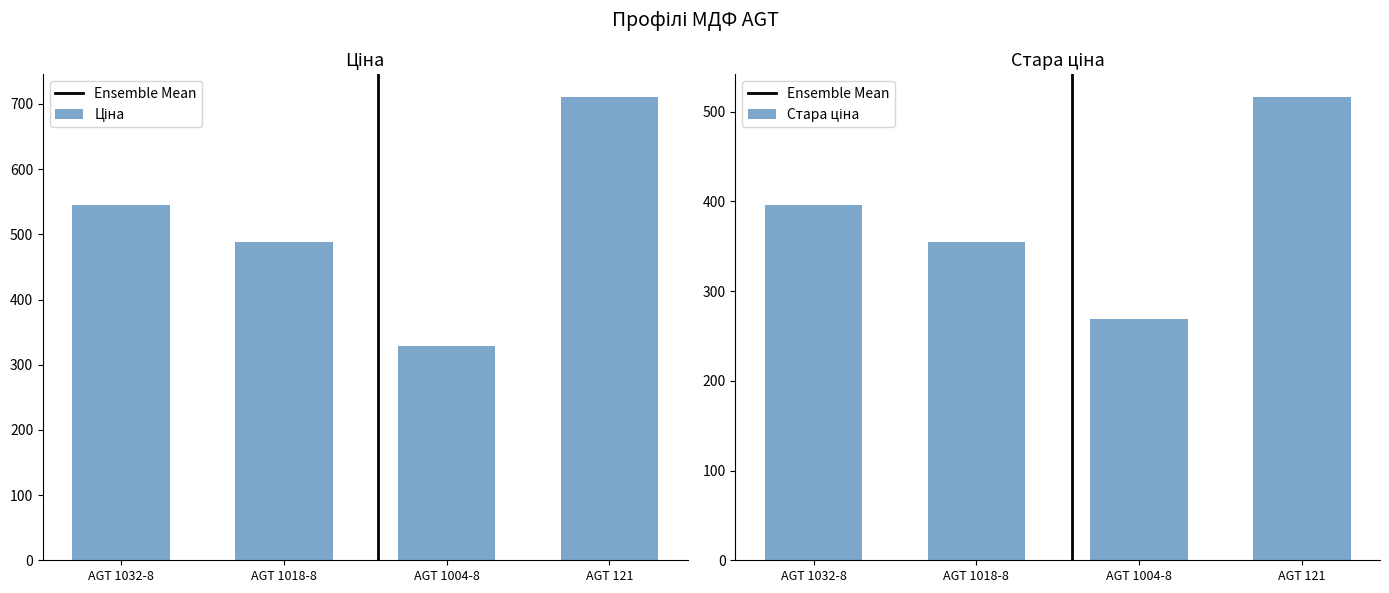

The value of Ціна at AGT 1032-8 is 289.3. True or false?

False